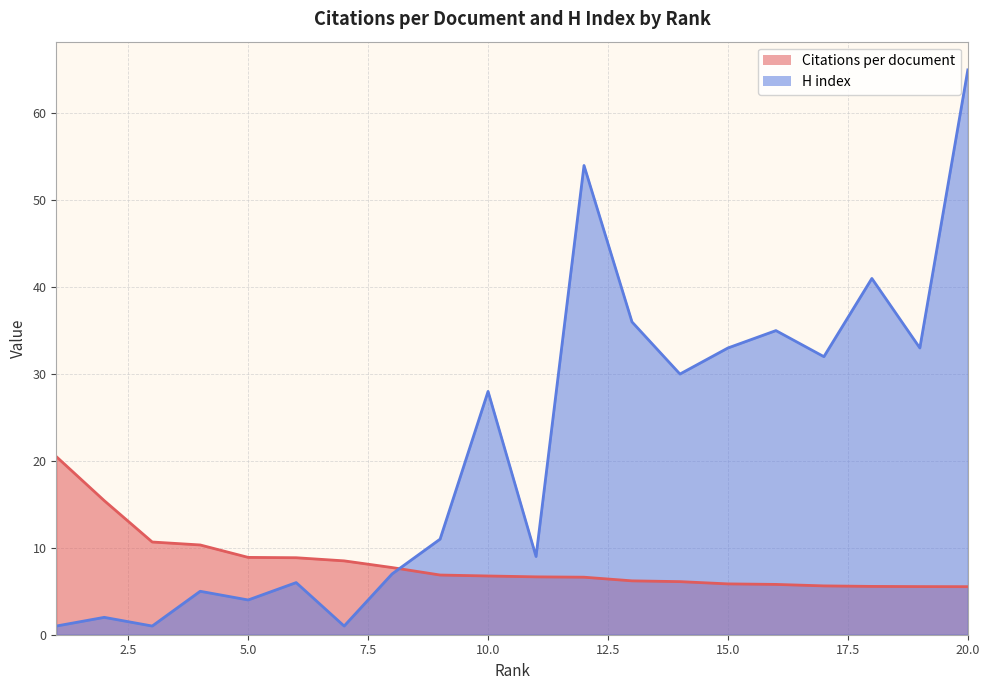

What is the difference between the maximum and second lowest values in the H index series?

64.0